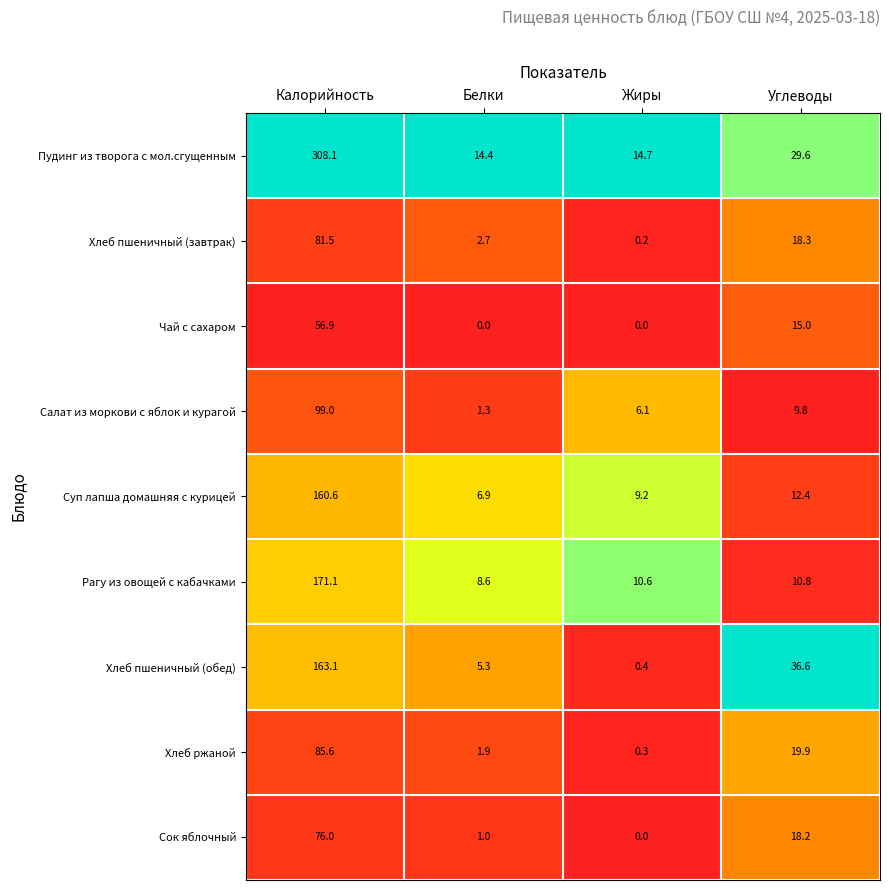

What is the total value across all series at Калорийность?

1201.9